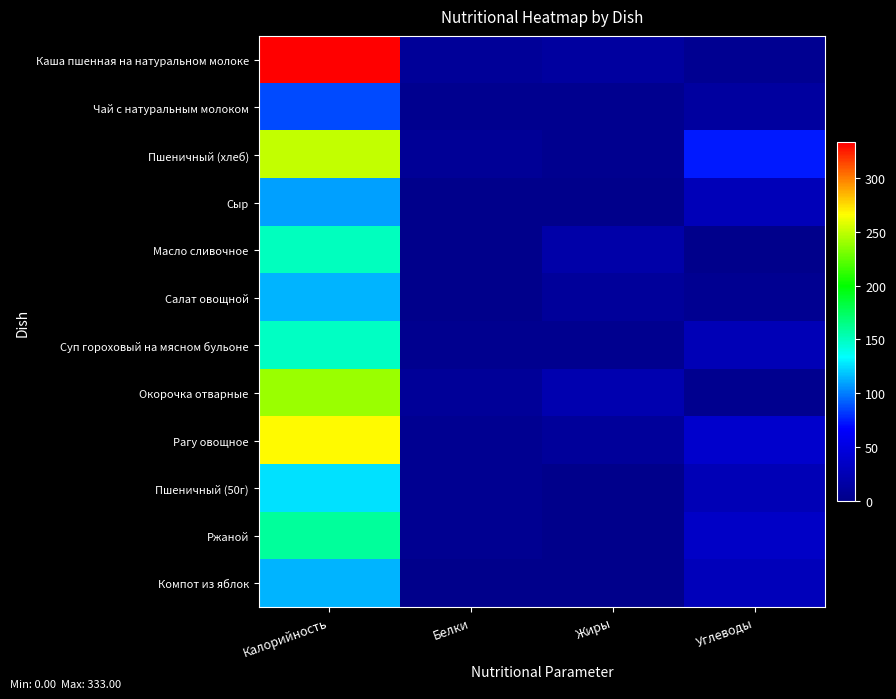

Which category has the highest value across all series?

Калорийность